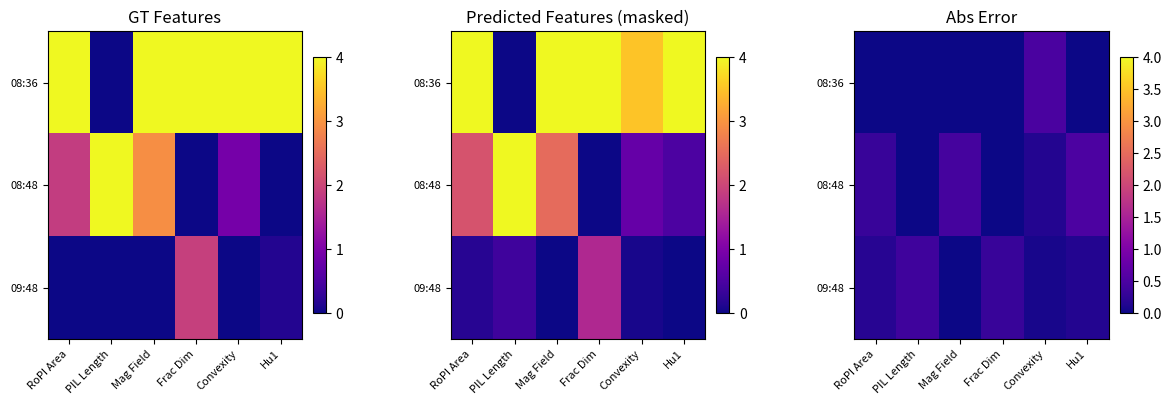

Which series has the largest range (max minus min)?

08:48